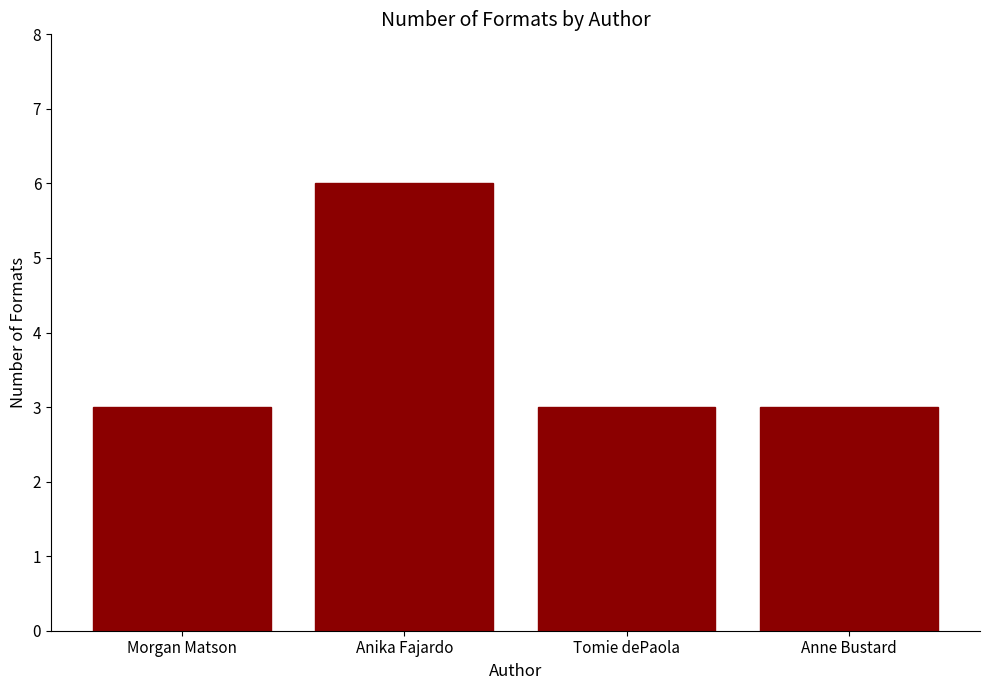

What position from the left is Tomie dePaola?

3